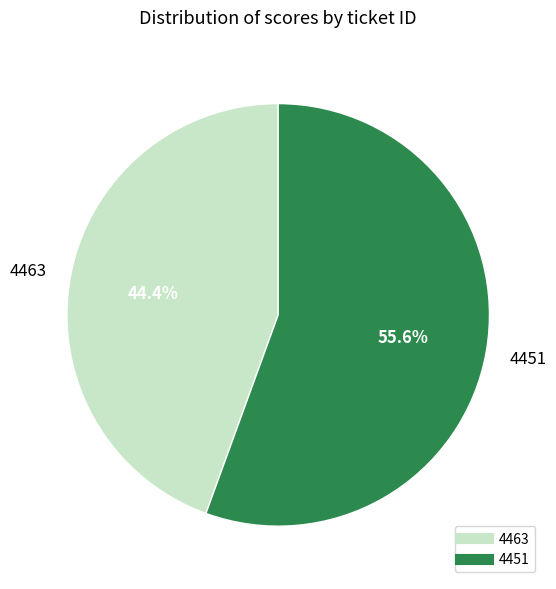

What is the largest slice in the pie chart?

4451